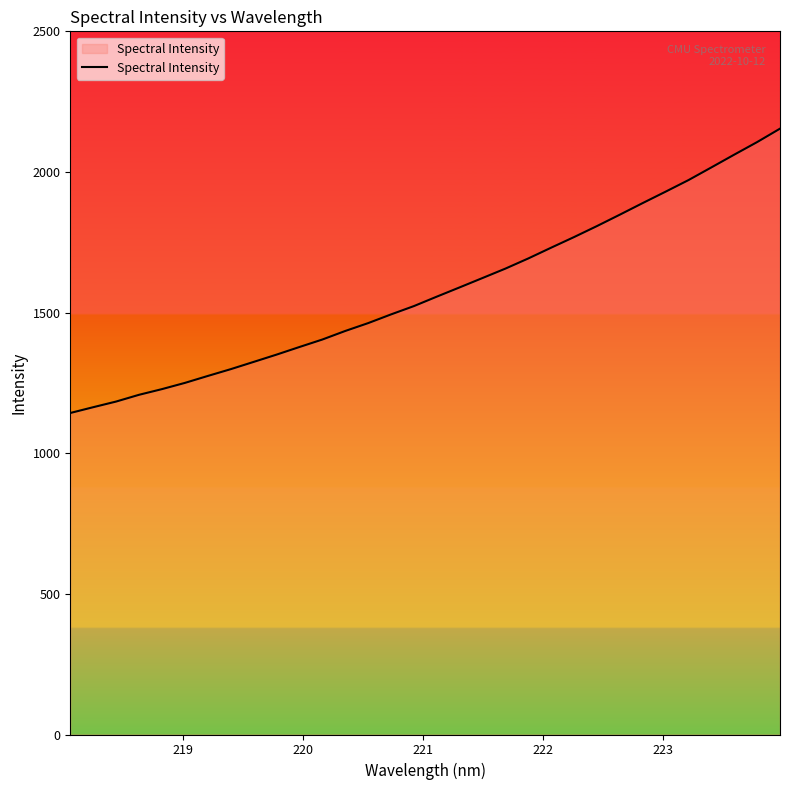

What is the smallest value displayed?

1143.1